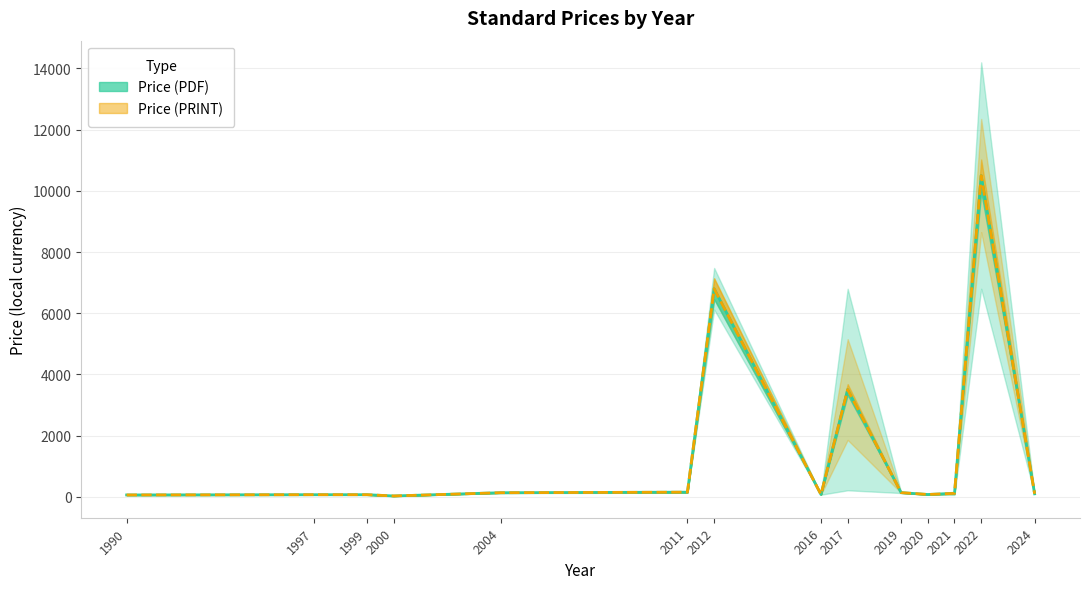

What is the smallest value displayed?

27.8